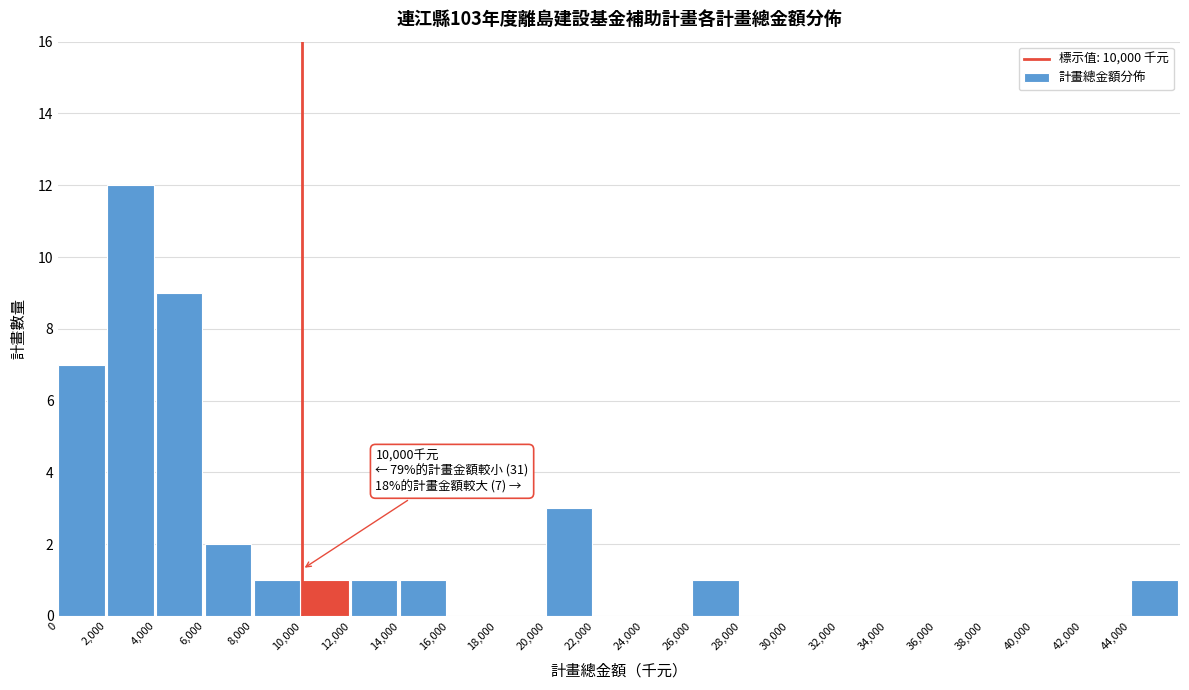

Which range on the x-axis has the tallest bar?

2000 to 4000